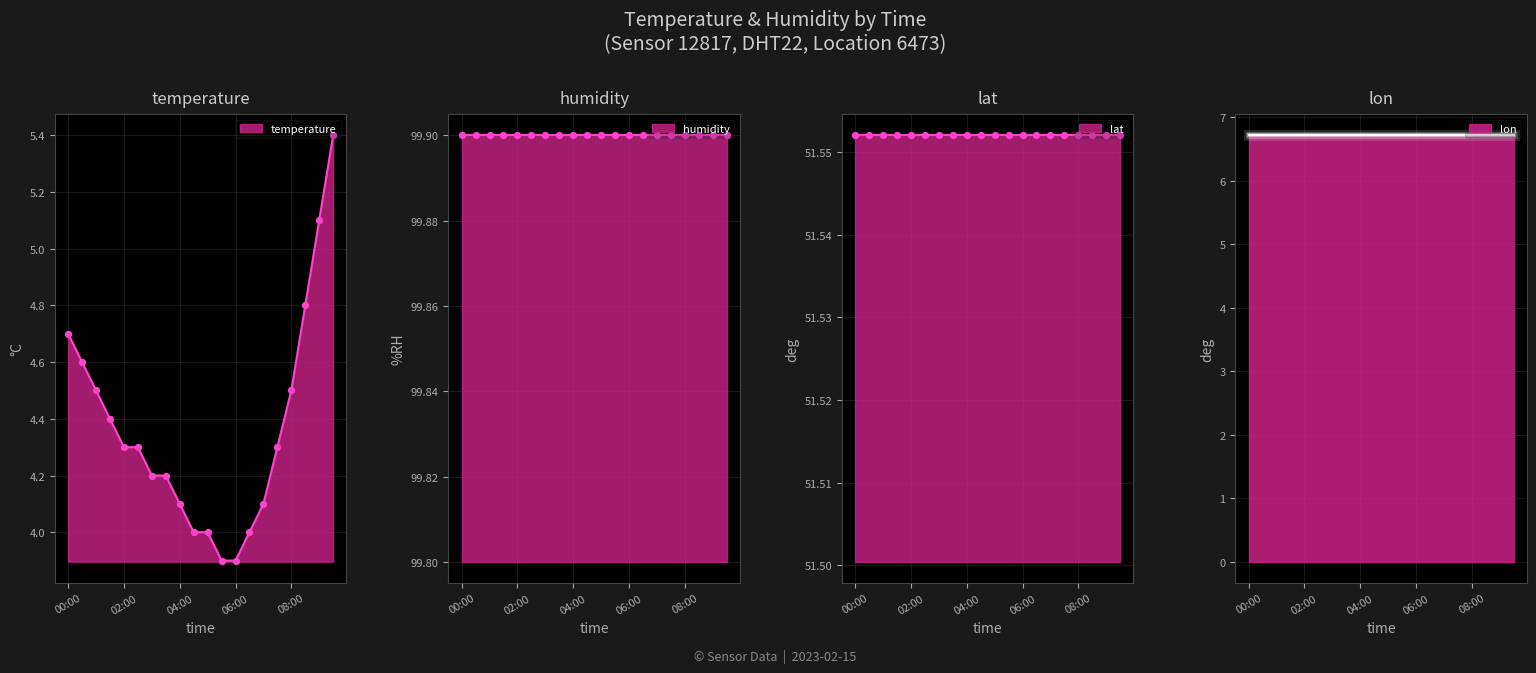

What is the total value across all series at 06:00?

162.1